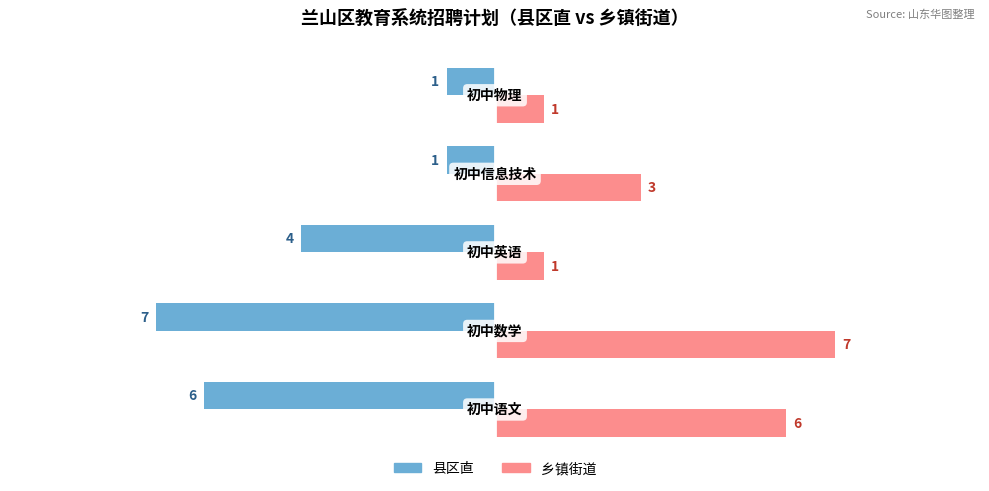

Rank the series by their maximum value, from highest to lowest.

乡镇街道, 县区直